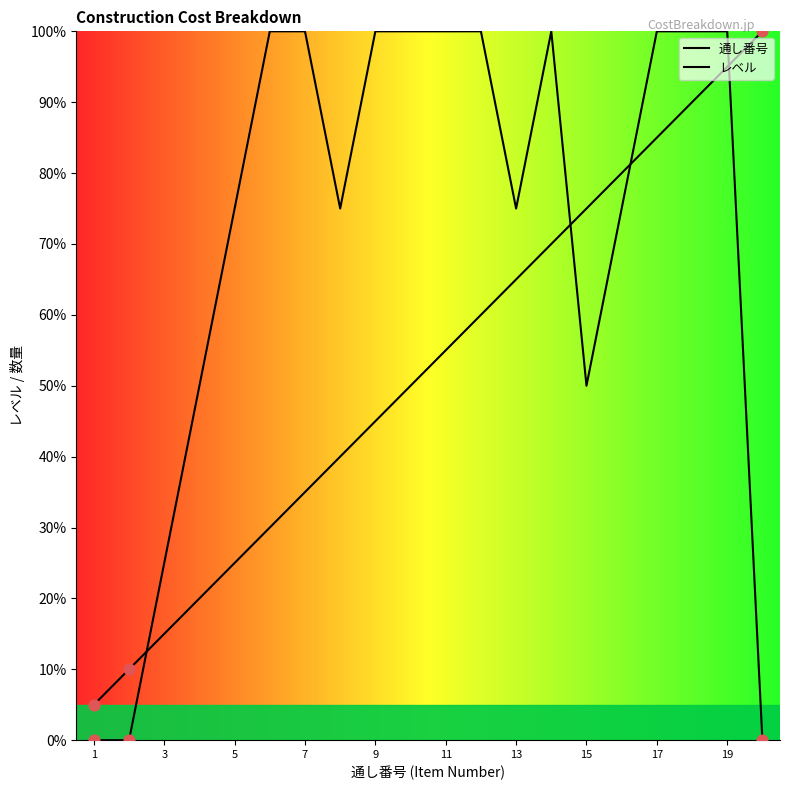

Which series reaches the minimum Y coordinate?

レベル